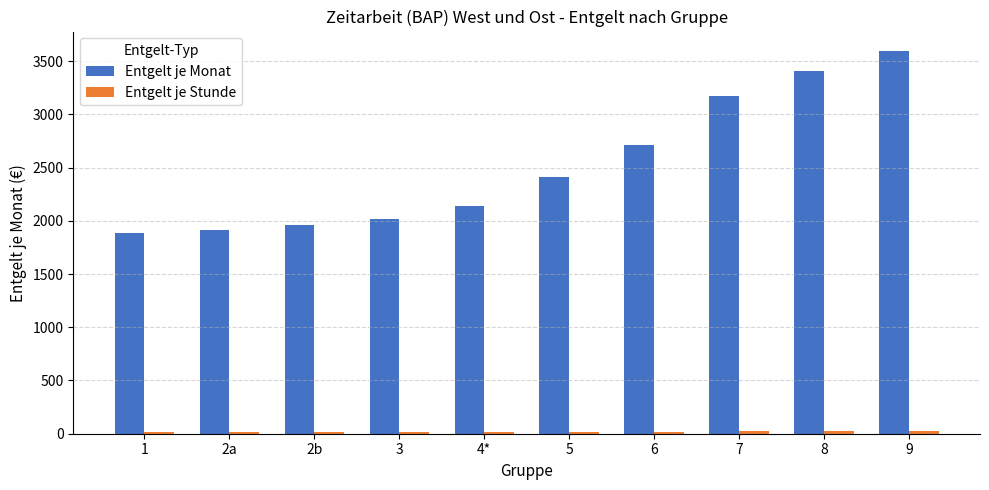

How many distinct data groups are displayed?

2